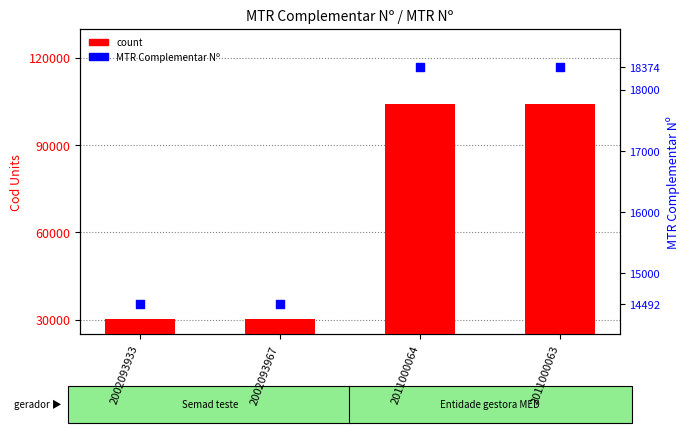

What is the total value across all series at 2011000064?

122533